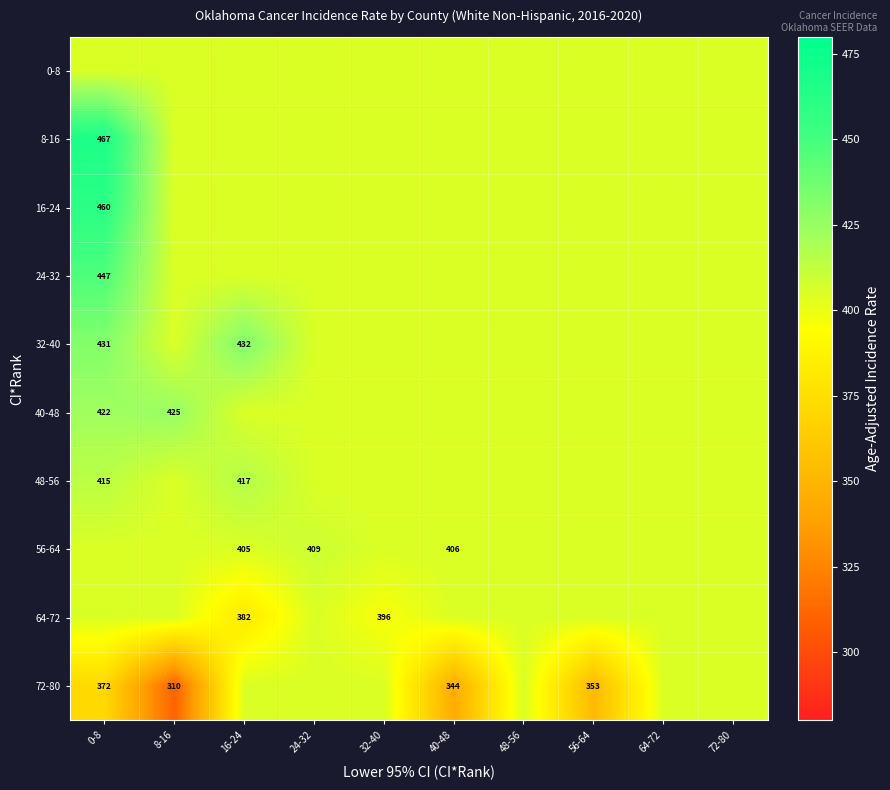

How many categories are shown in the chart?

10